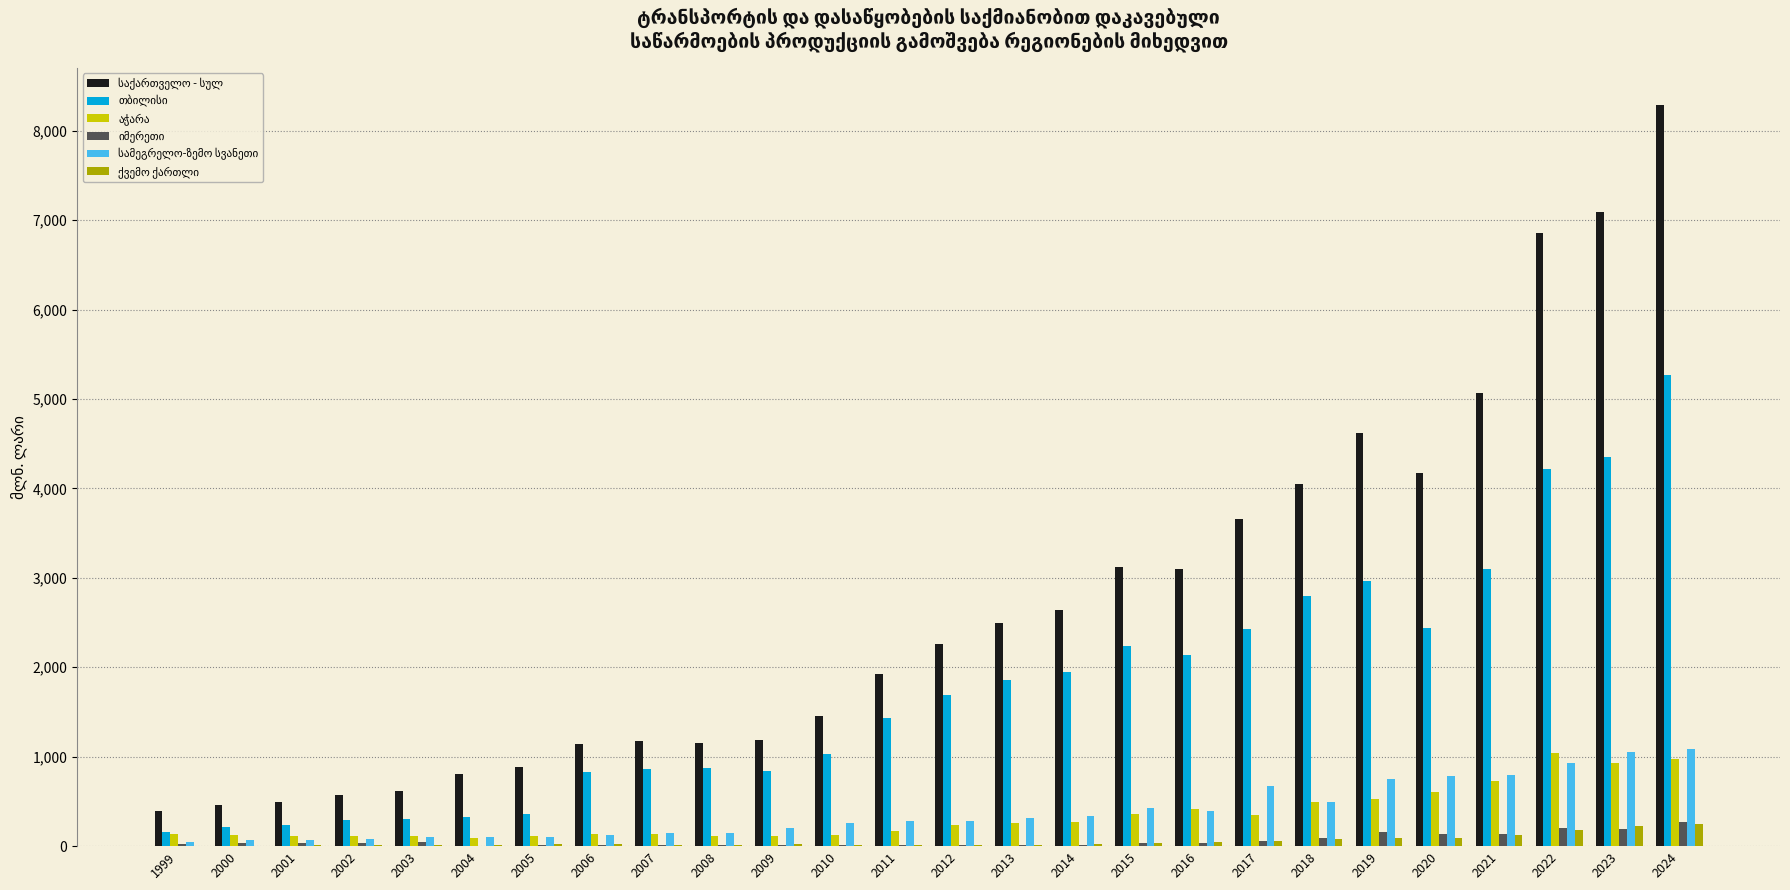

What is the greatest value displayed?

8287.7